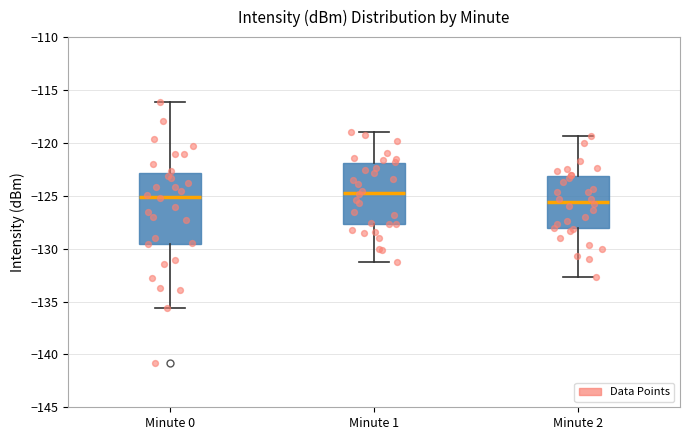

Which box is the tallest, from its lower edge to its upper edge?

Minute 0